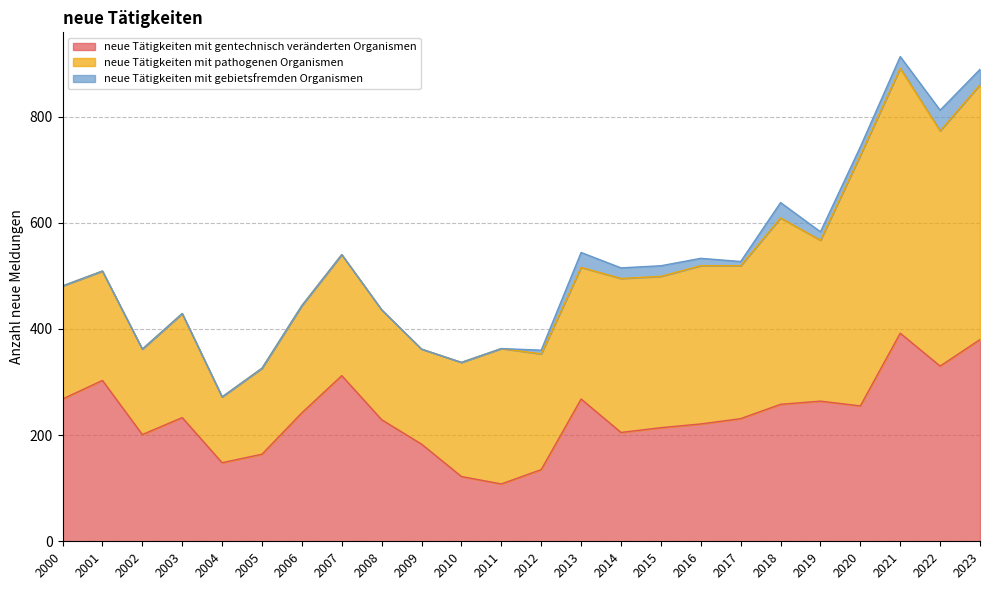

Is it true that neue Tätigkeiten mit pathogenen Organismen equals 183 at 2014?

False